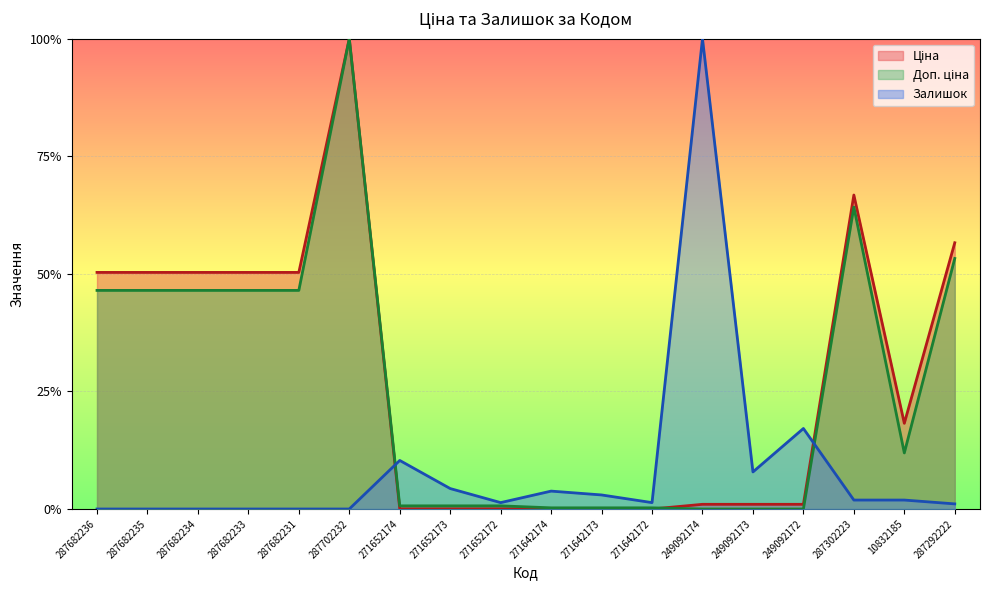

What is the sum of the Ціна values at 10832185 and 249092173?

0.2